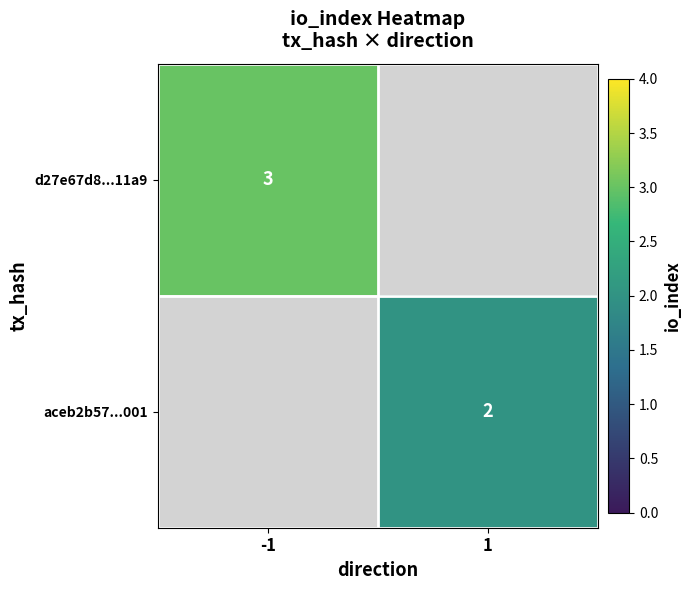

The d27e67d8...11a9 series shows 3 at -1. True or false?

True